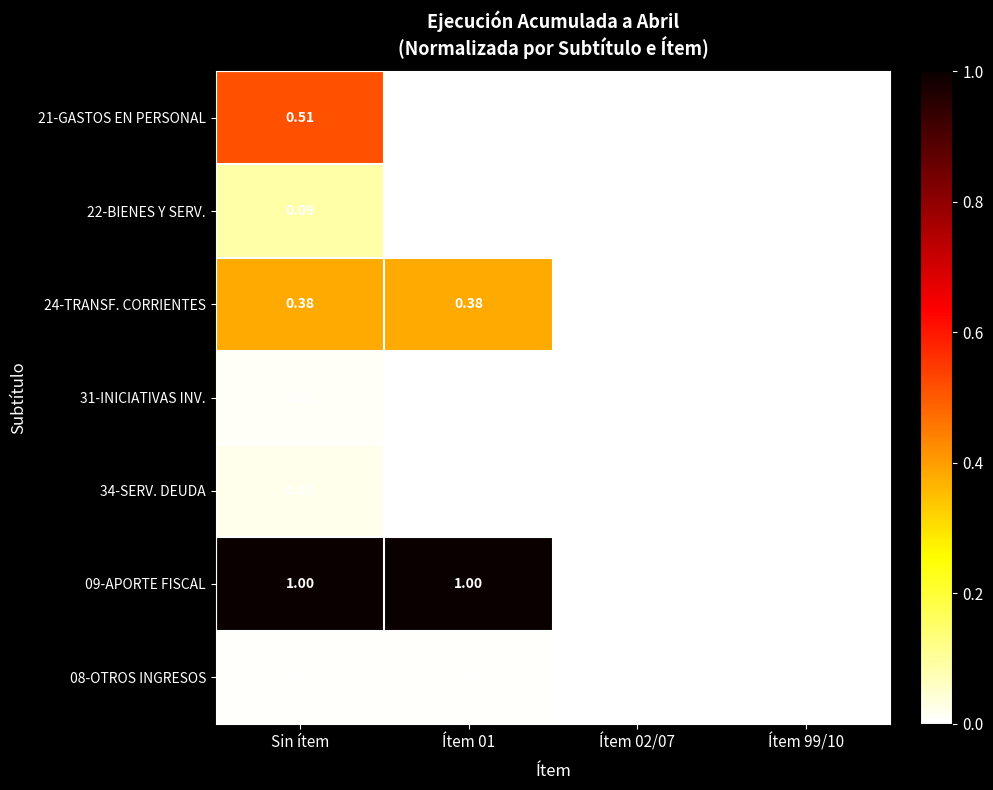

At which category is the sum across all series the highest?

Sin ítem